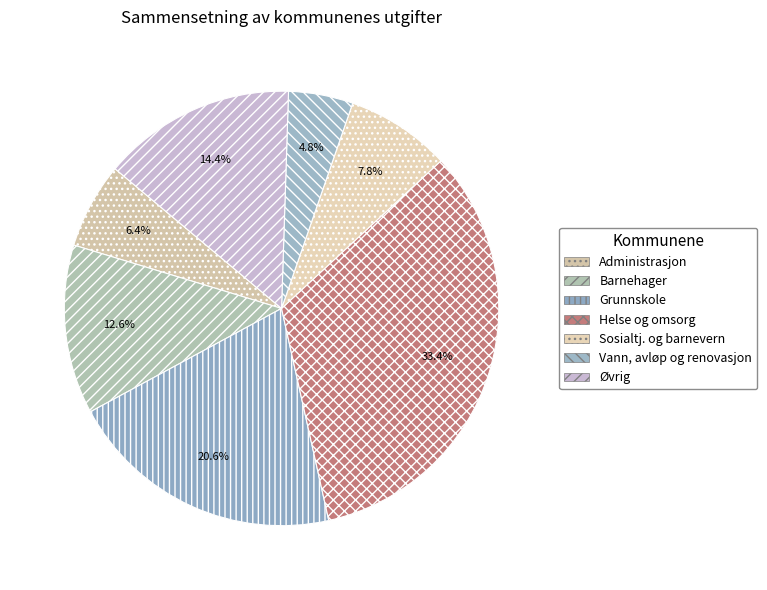

How many segments does this pie chart have?

7